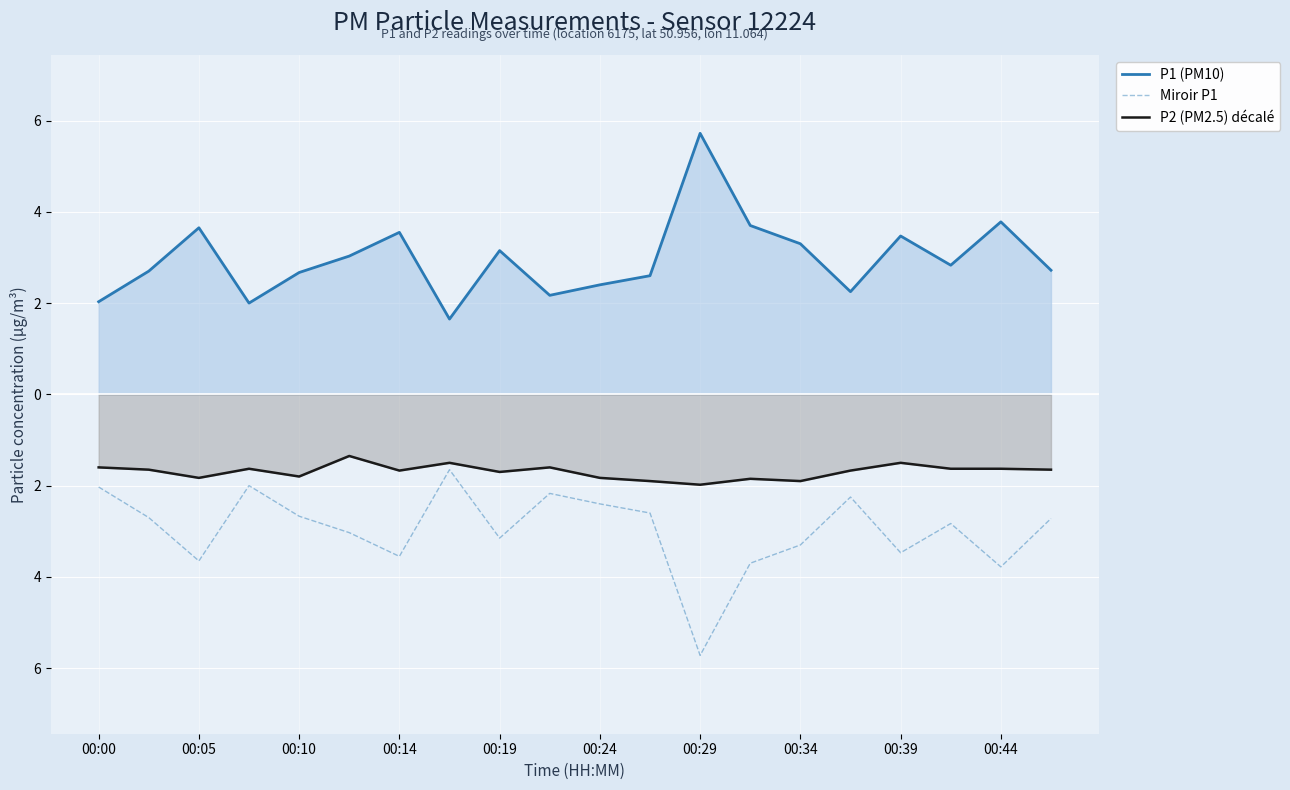

How many distinct data groups are displayed?

3